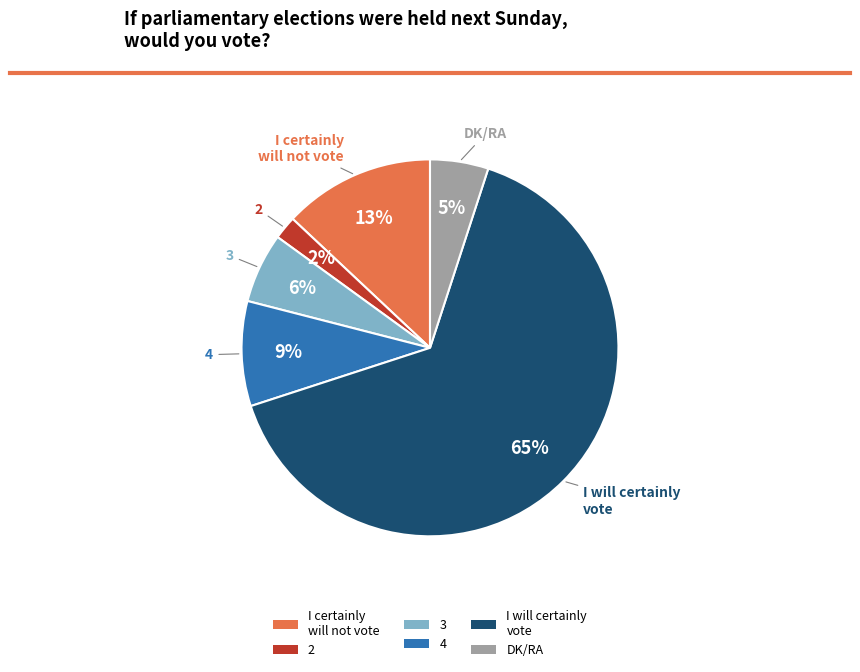

How many slices are in this pie chart?

6